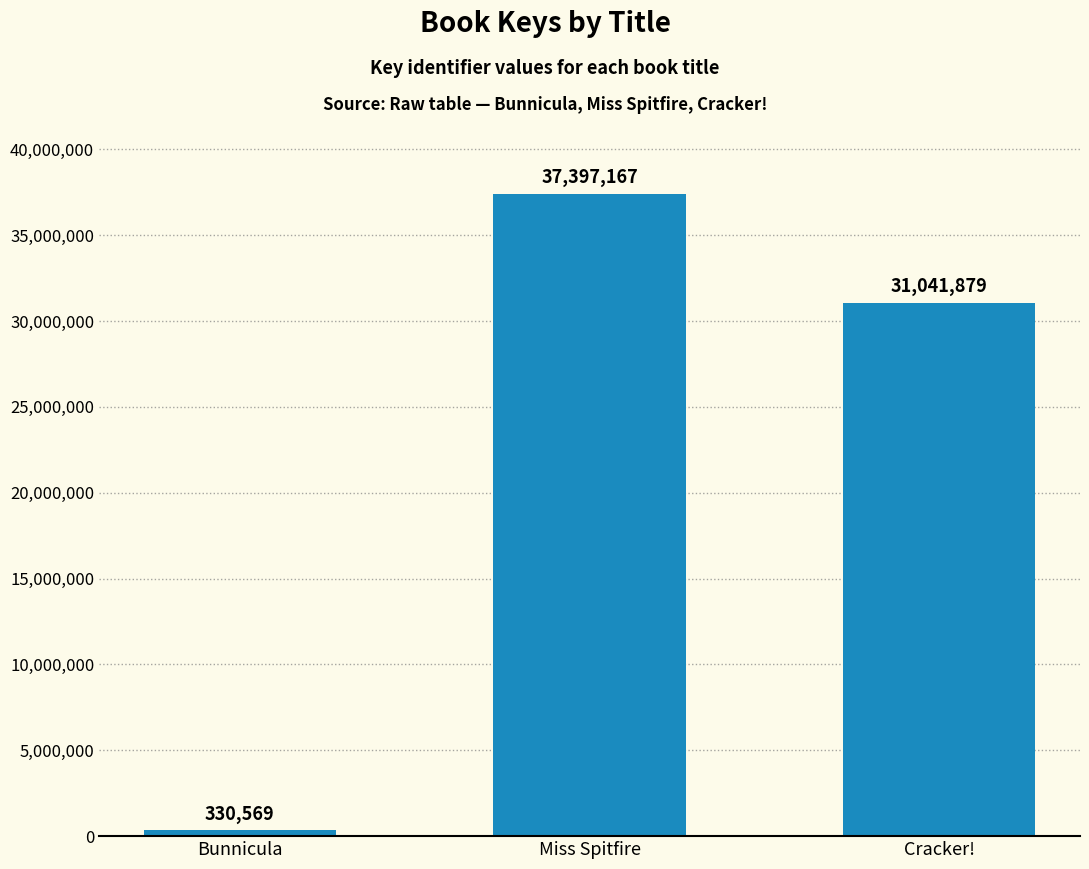

Is it true that the value at Bunnicula is 330569?

True